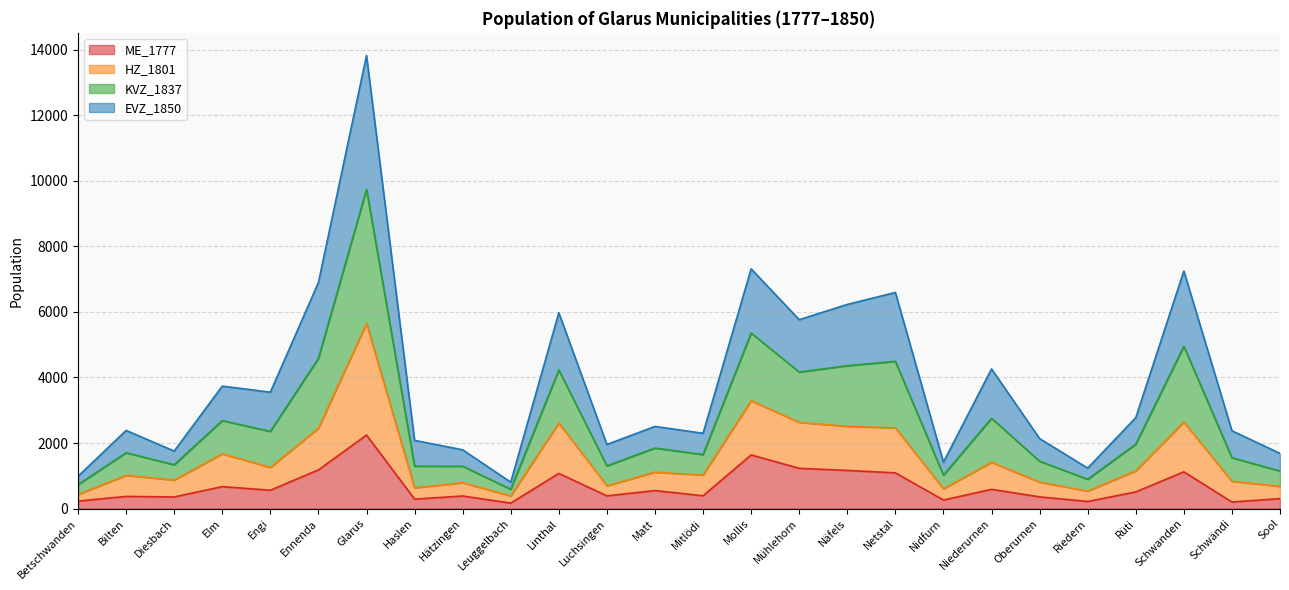

At which category is the sum across all series the highest?

Glarus